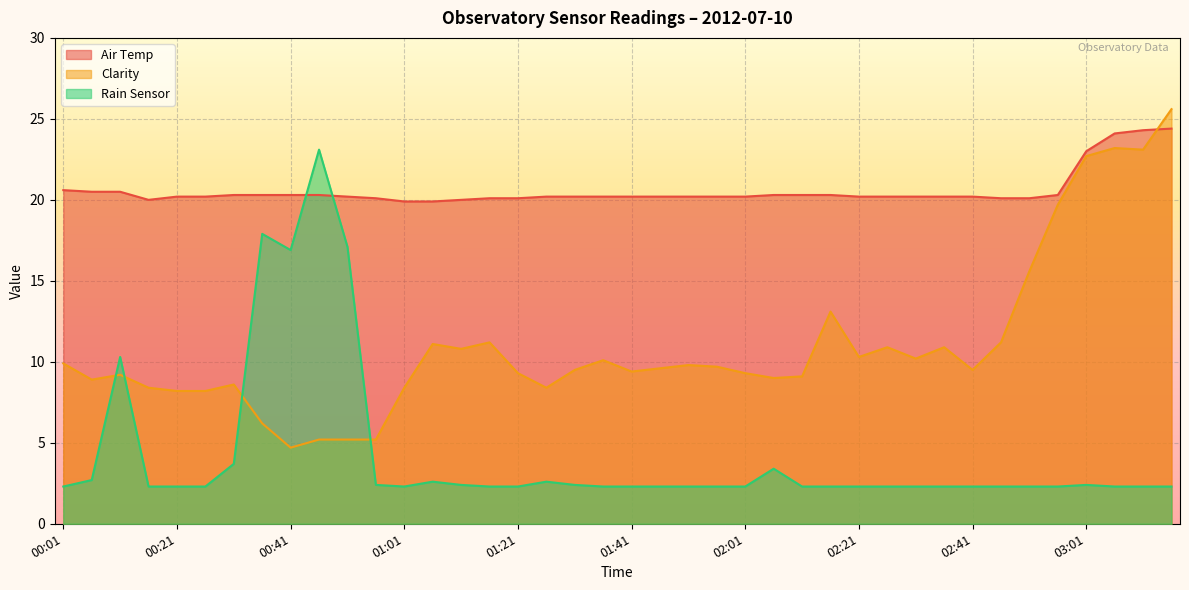

Where is Clarity nearest to the value 15?

02:51